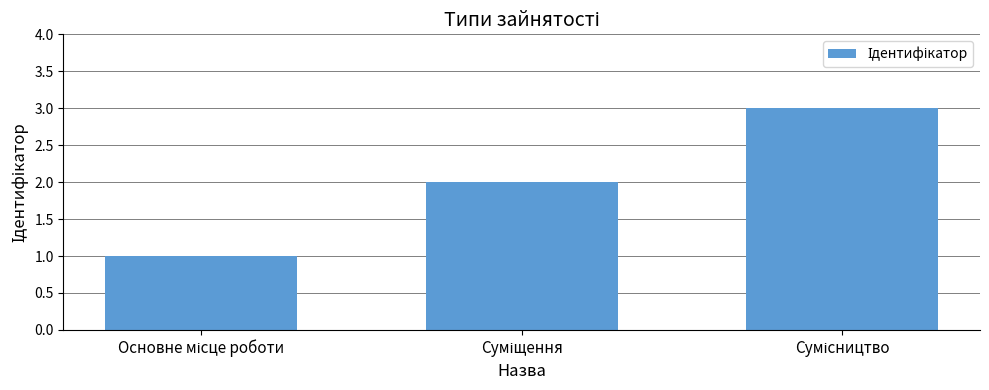

Does the chart contain any negative values?

No